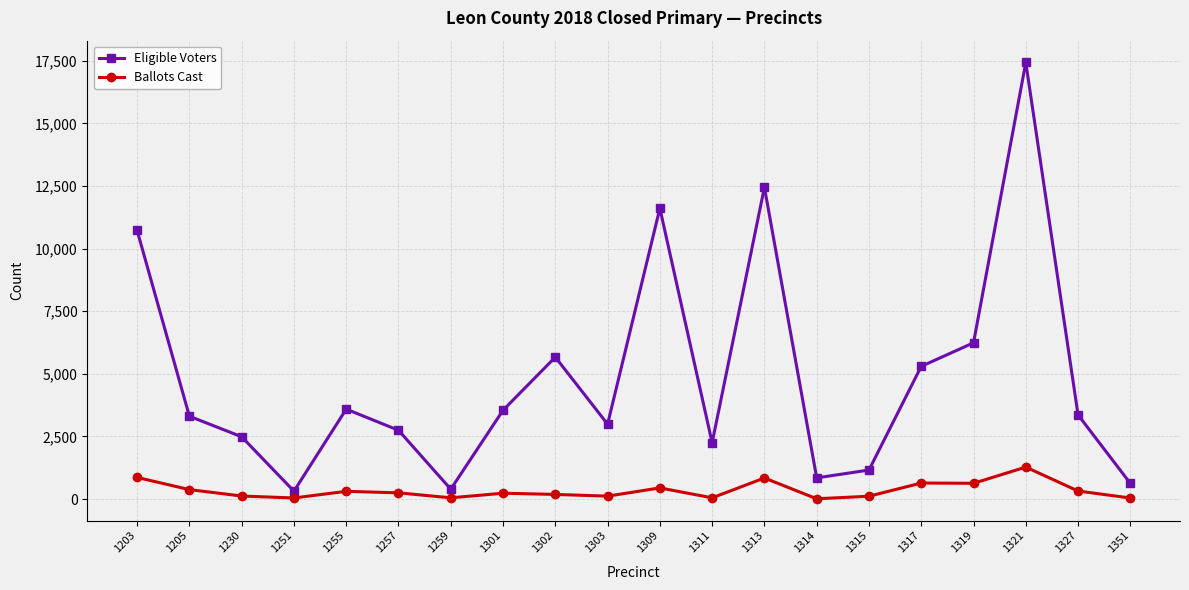

True or false: Eligible Voters and Ballots Cast cross at least once.

False